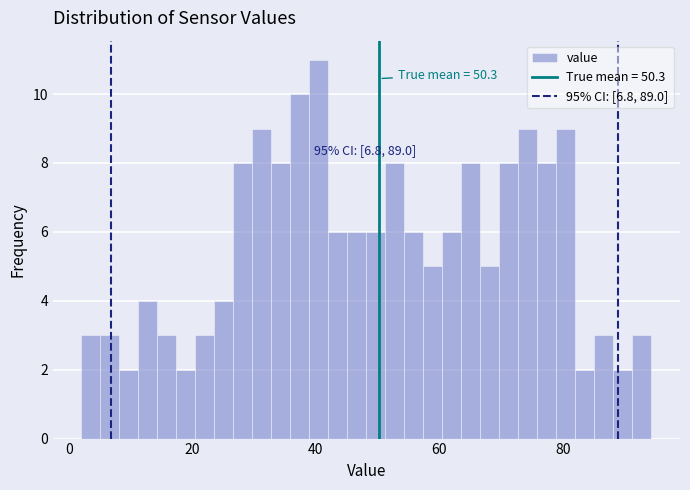

Read against the x-axis, roughly where is the centre of the tallest bar?

40